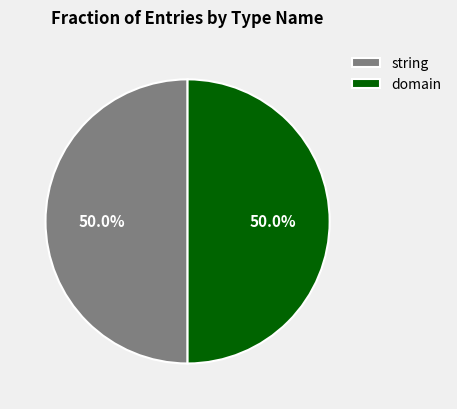

What portion of the pie excludes string?

50.0%